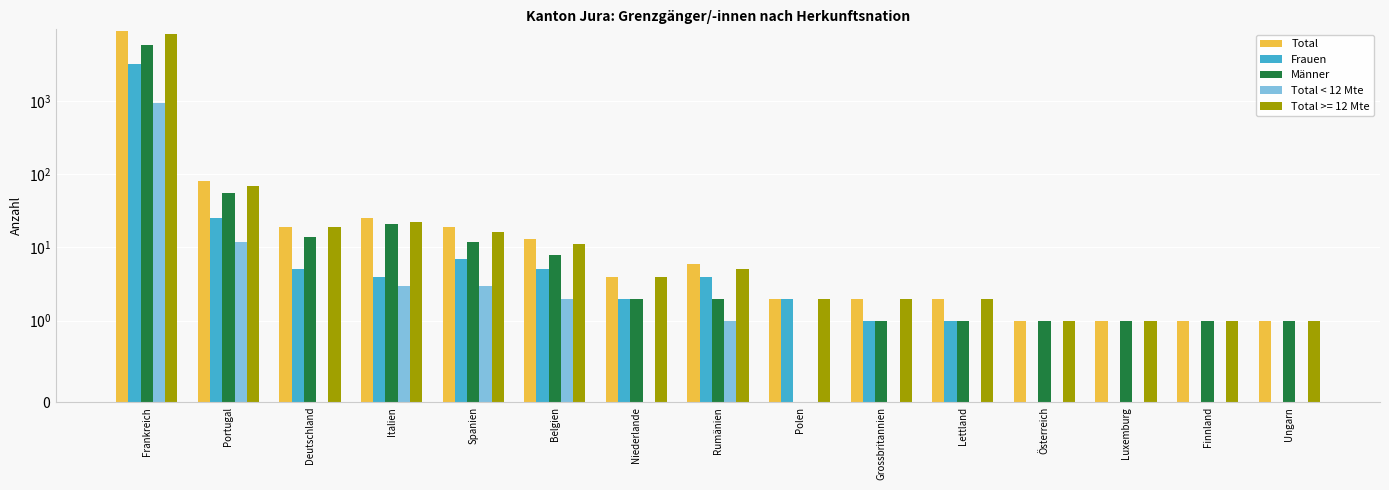

Reading right to left, what are all the values shown in this chart?

Total: 1	1	1	1	2	2	2	6	4	13	19	25	19	81	9049
Frauen: 0	0	0	0	1	1	2	4	2	5	7	4	5	25	3241
Männer: 1	1	1	1	1	1	0	2	2	8	12	21	14	56	5808
Total < 12 Mte: 0	0	0	0	0	0	0	1	0	2	3	3	0	12	931